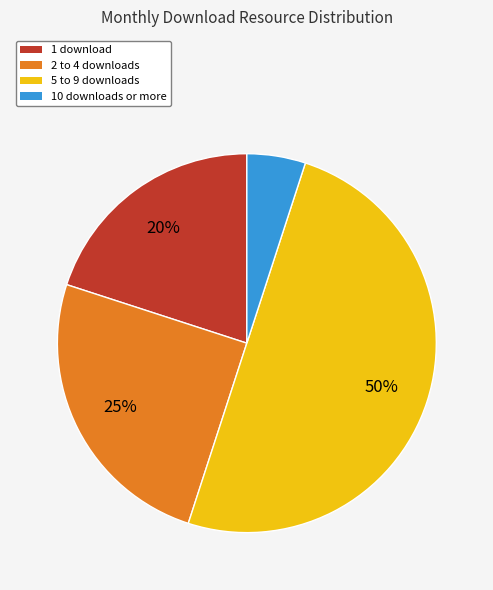

How many segments does this pie chart have?

4